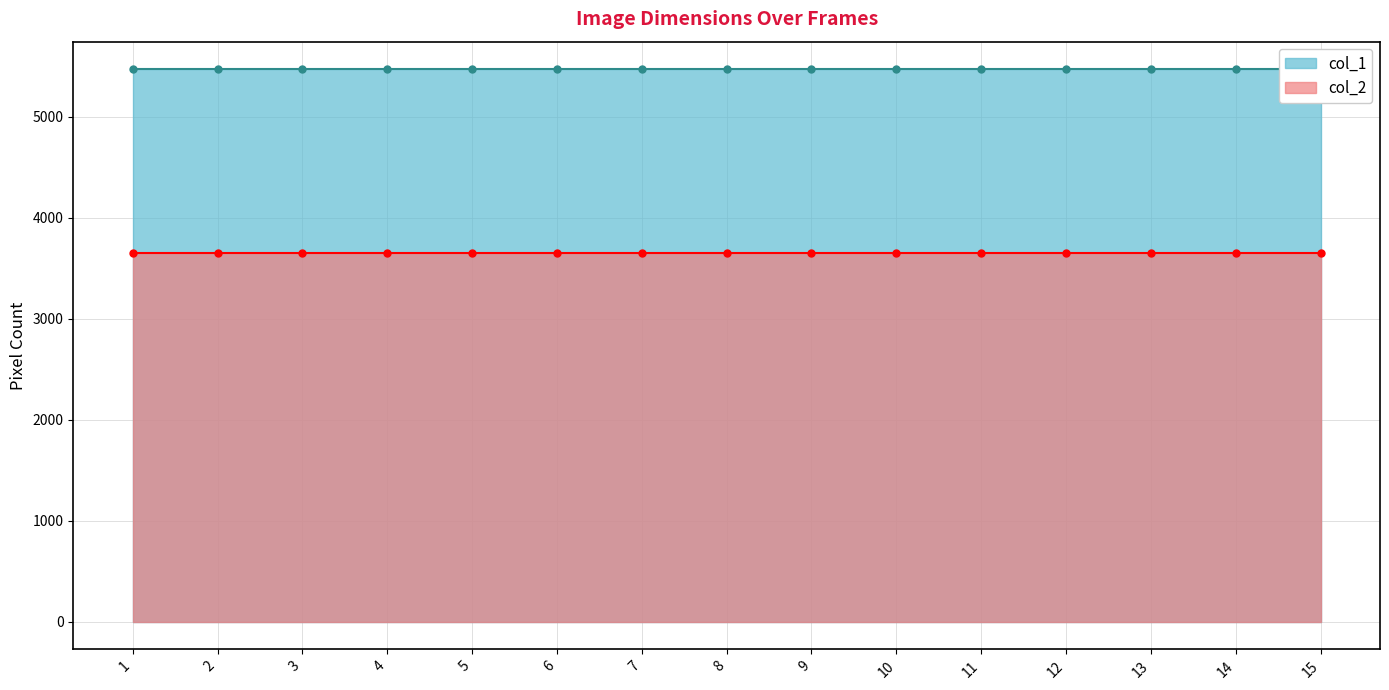

What are all the series names shown in the legend?

col_1, col_2